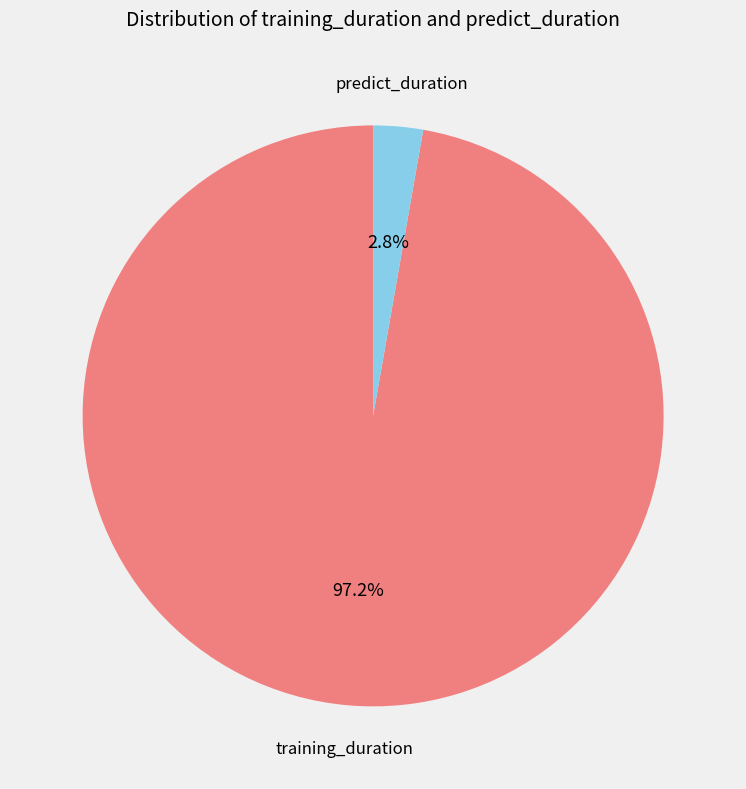

Is there any slice that represents more than half of the pie?

Yes